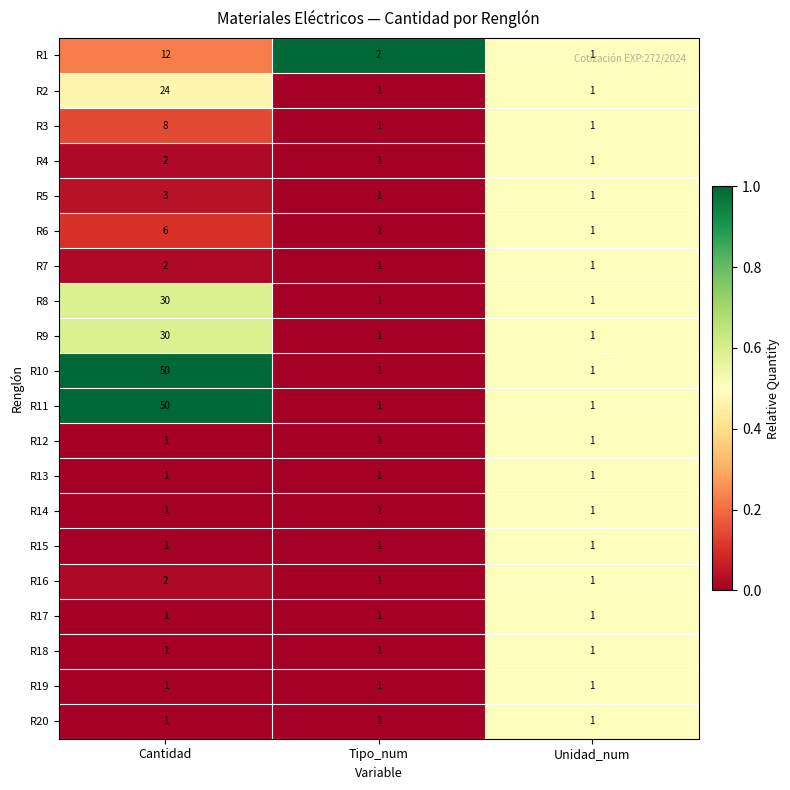

How many R4 values are between 1 and 2?

3